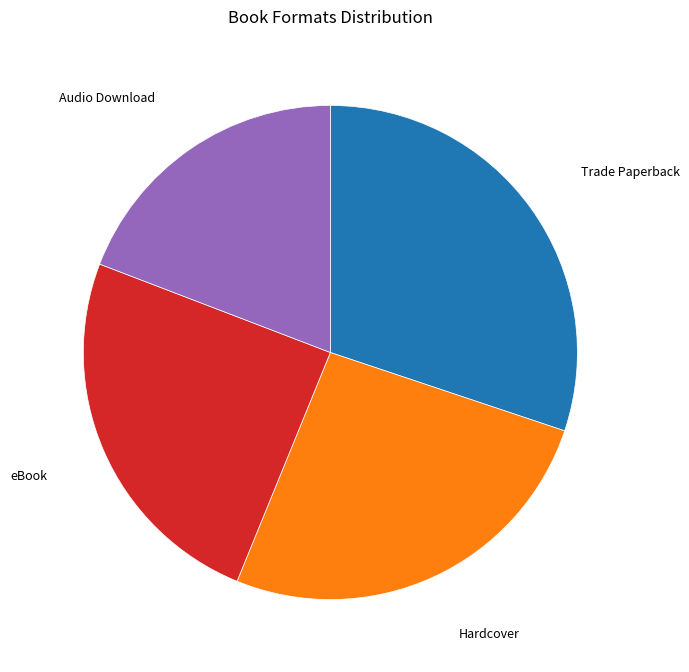

Is there any slice that represents more than half of the pie?

No